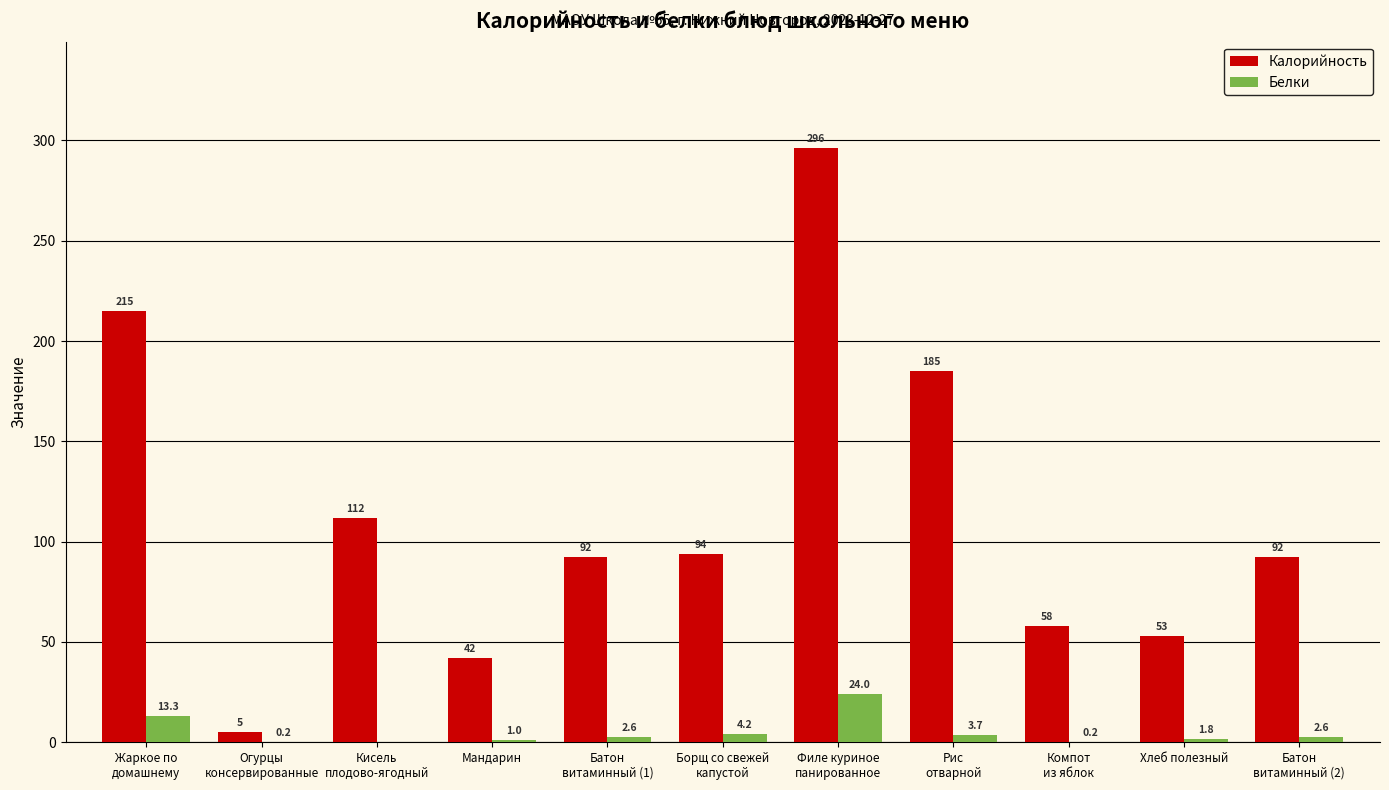

What is the highest value of the Белки series?

24.0